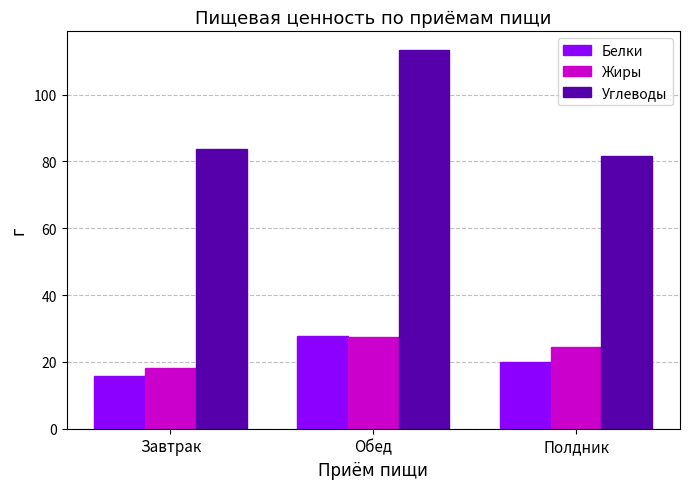

What position from the right is Обед?

2